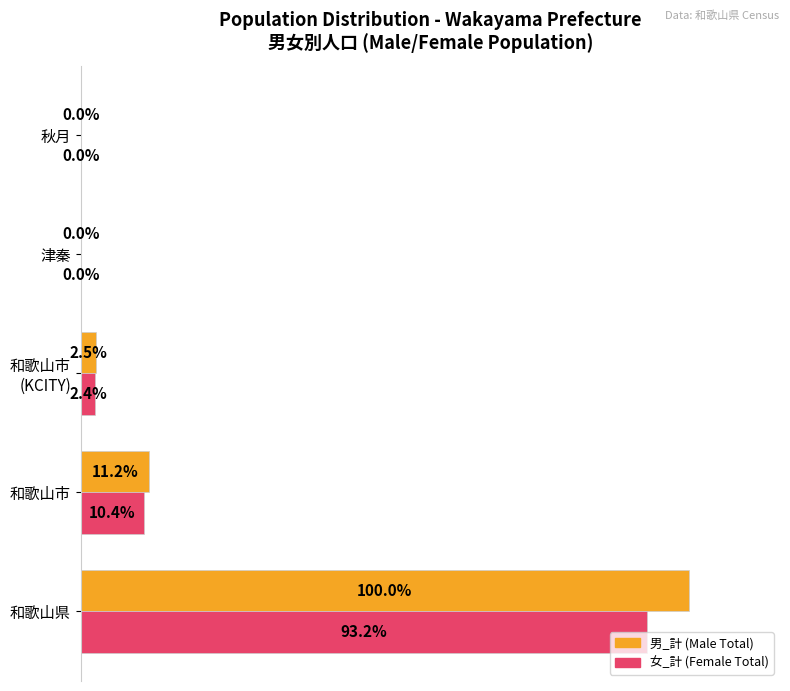

Which series changed the most between 和歌山県 and 津秦?

男_計 (Male Total)